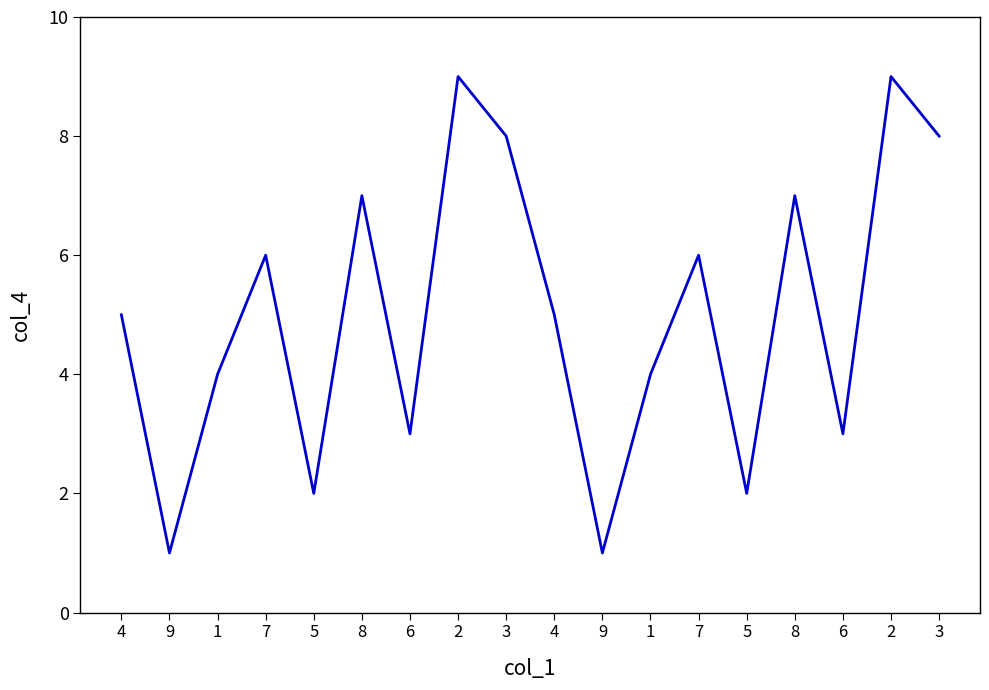

What is the difference between the second highest and minimum values?

8